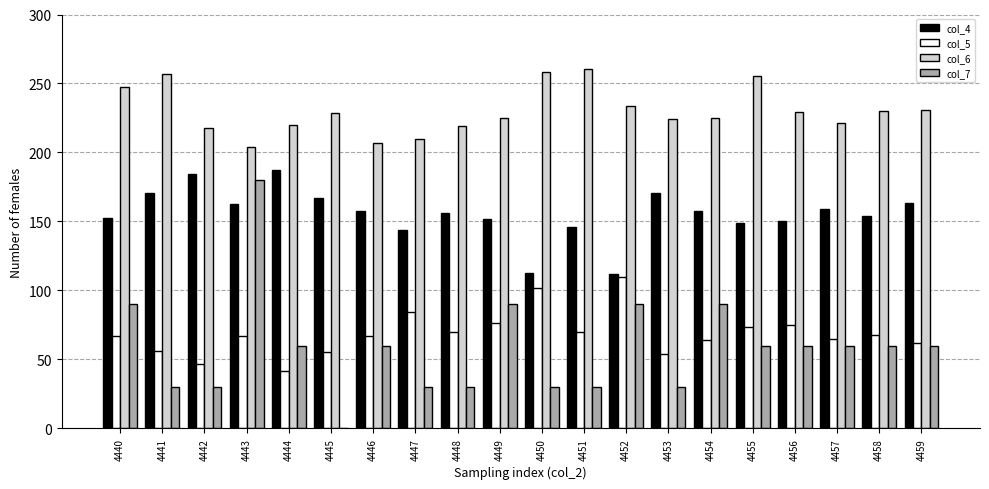

What is the maximum value for col_6?

260.7